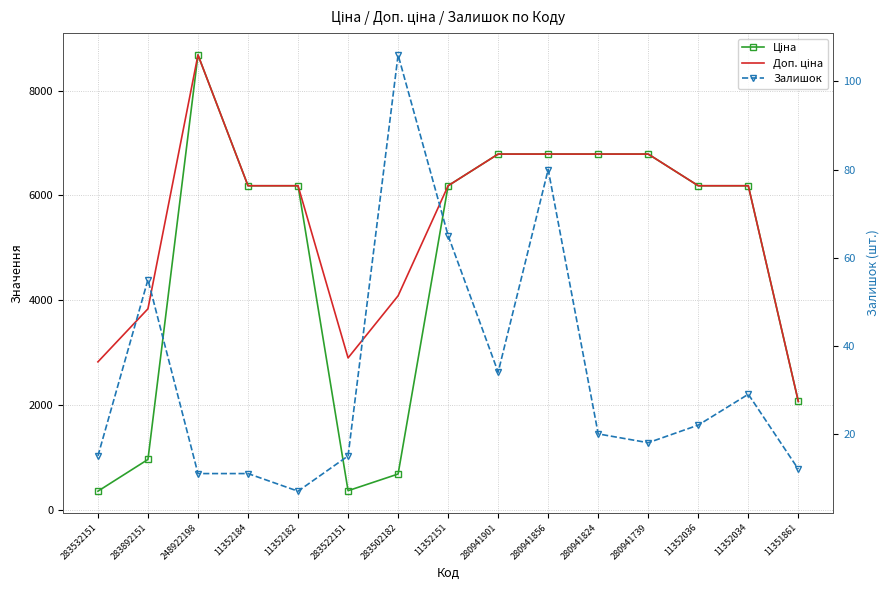

Rank the series by their maximum value, from highest to lowest.

Ціна, Доп. ціна, Залишок